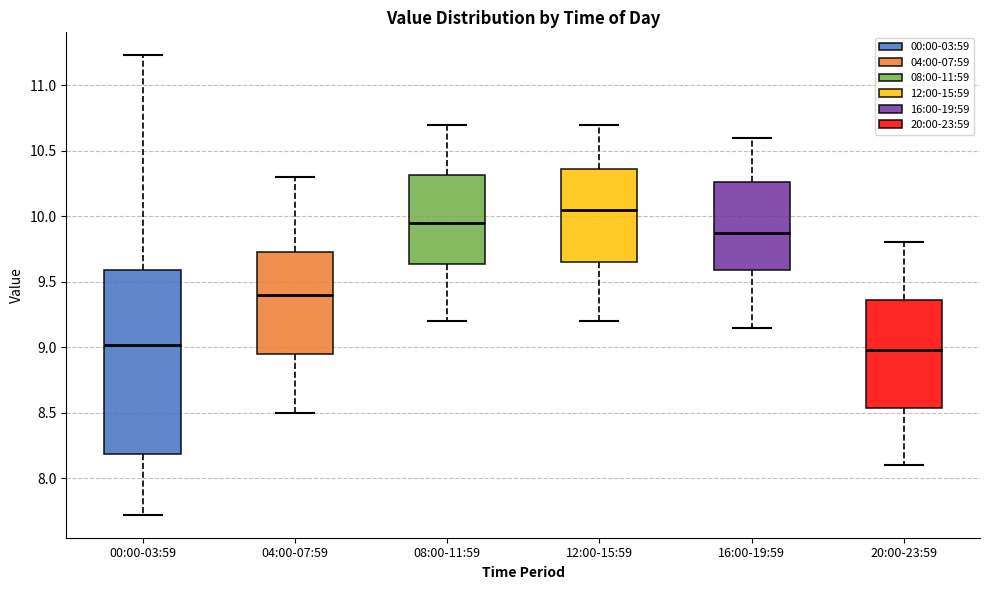

Where is the lower edge of the box for 08:00-11:59 on the y-axis? The values are not printed on the chart, so give them approximately, as read against the axis.

9.65